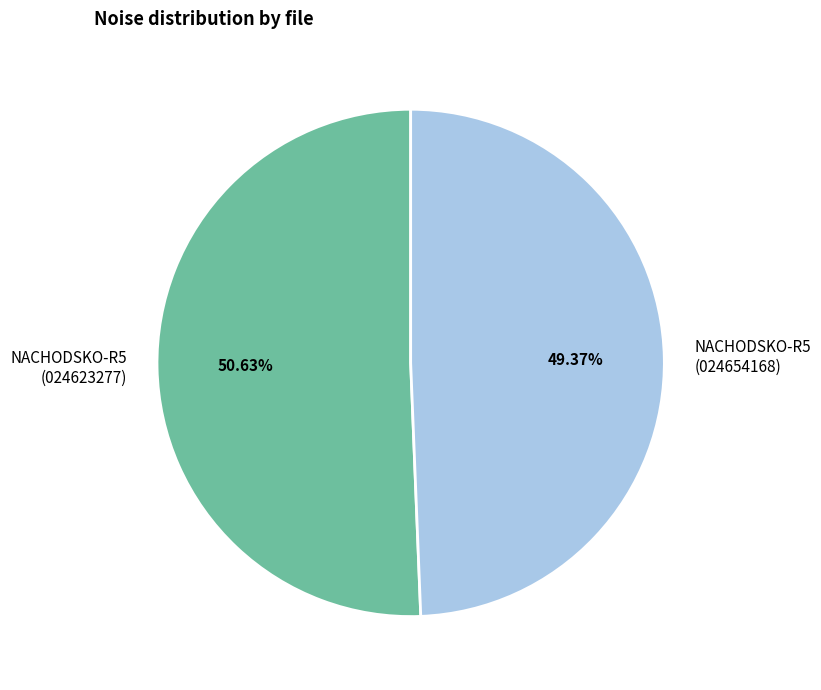

What is the ratio of the value at NACHODSKO-R5 (024654168) to the value at NACHODSKO-R5 (024623277)?

1.0